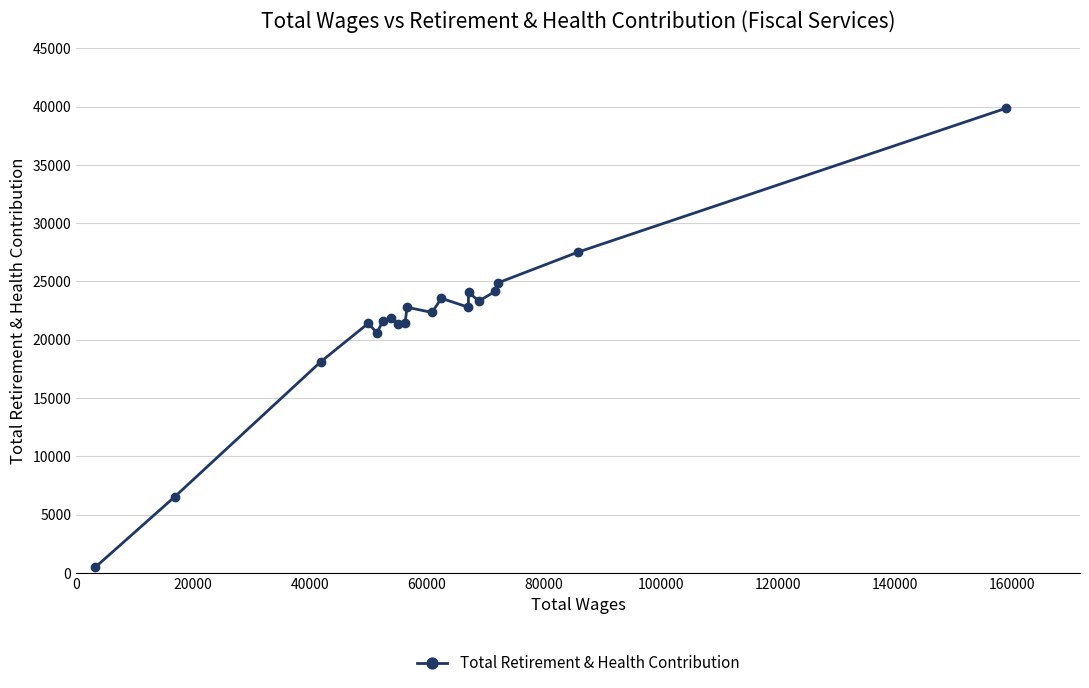

What is the value of the 19th point from the left?

39852